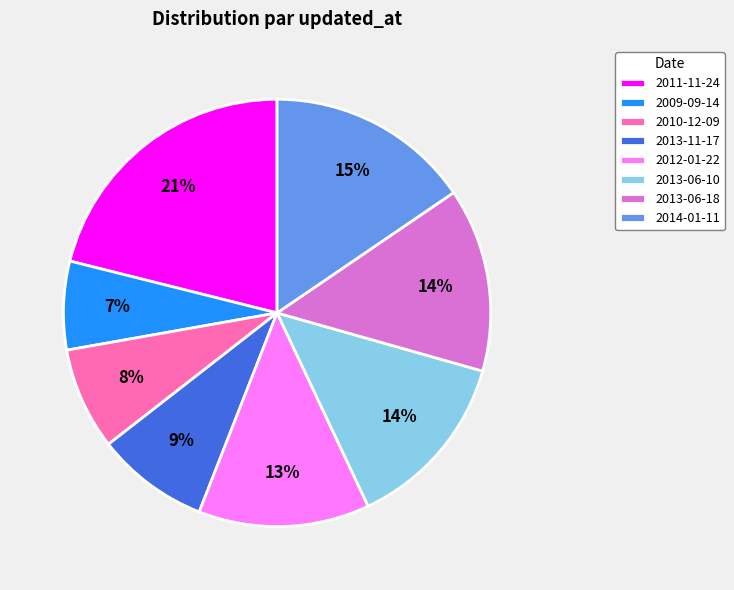

Which has a higher value, 2013-06-10 or 2011-11-24?

2011-11-24